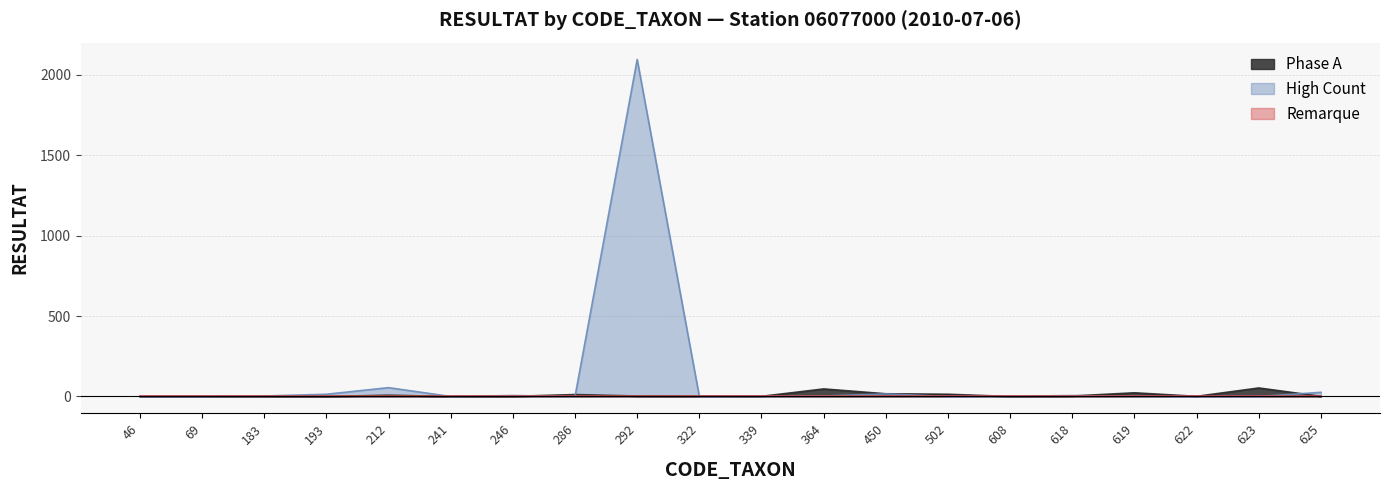

True or false: High Count has more than 0 points higher than both neighbors.

True